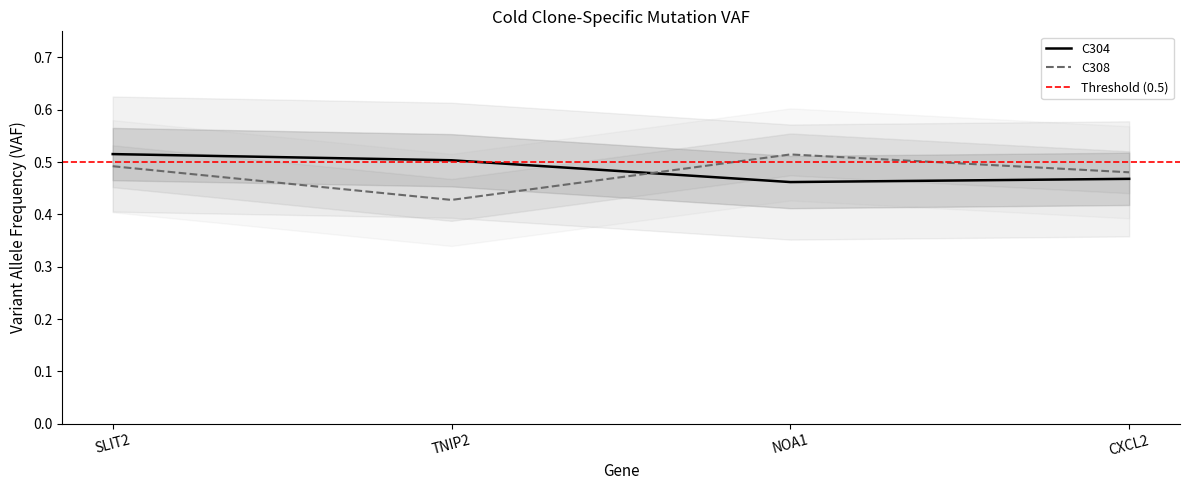

Which category has the lowest value in the C304_vaf series?

NOA1